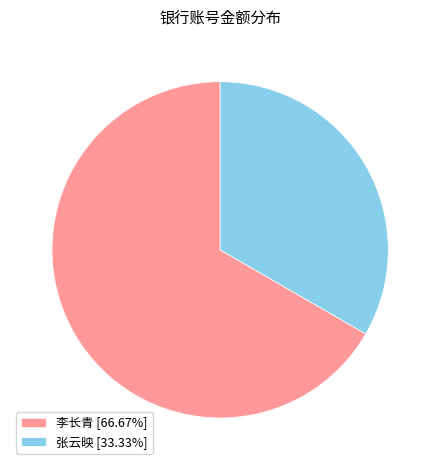

Is 李长青 [66.67%] the majority of the pie?

Yes